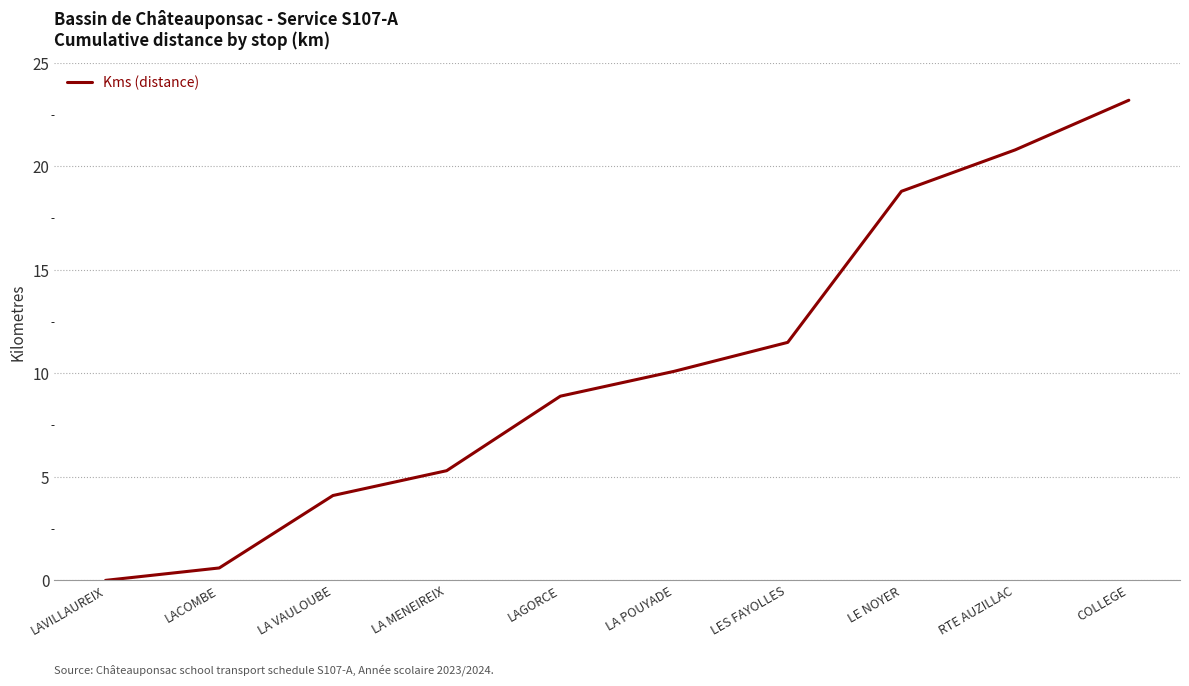

What is the change in value from LA VAULOUBE to LAGORCE?

+4.8